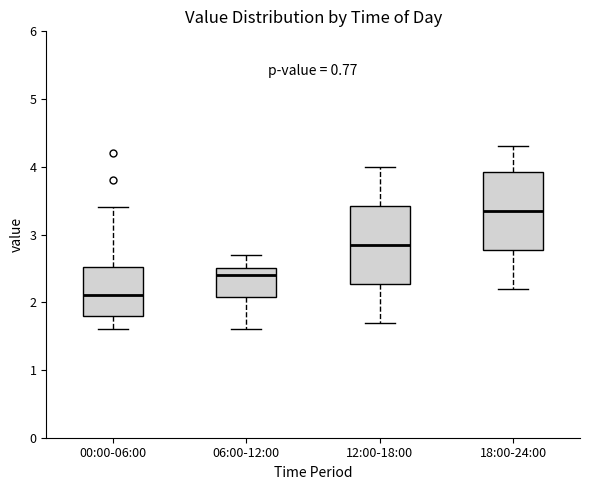

Reading left to right, transcribe this box plot: for each box, give where its median line is, the range the box spans, and where its two whiskers end, as read against the y-axis. The values are not printed on the chart, so give them approximately, as read against the axis.

00:00-06:00: median 2.1, box 1.8 to 2.5, whiskers 1.6 to 3.4
06:00-12:00: median 2.4, box 2.1 to 2.5, whiskers 1.6 to 2.7
12:00-18:00: median 2.9, box 2.3 to 3.4, whiskers 1.7 to 4.0
18:00-24:00: median 3.4, box 2.8 to 3.9, whiskers 2.2 to 4.3